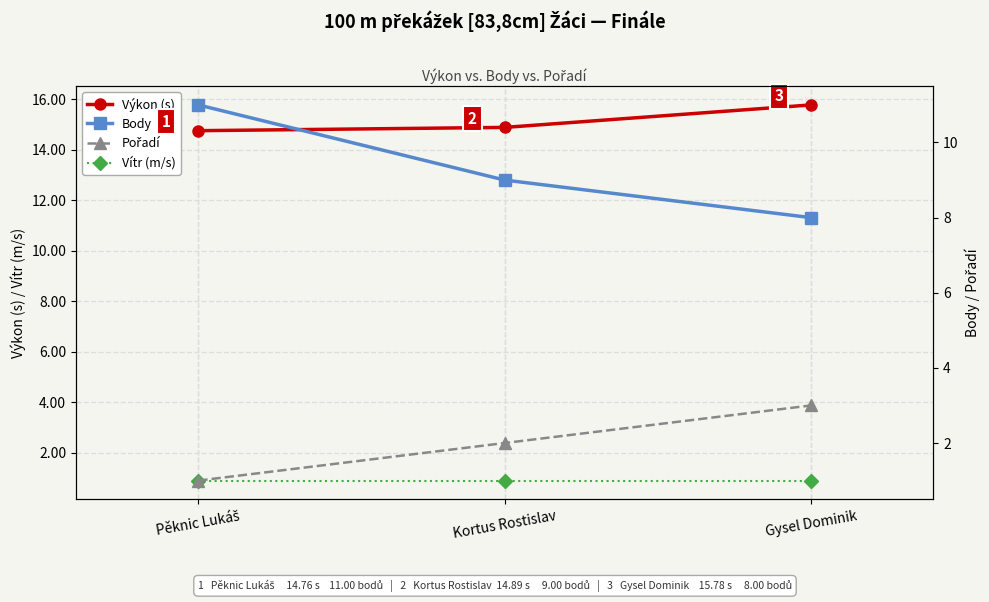

Which has a higher value, Kortus Rostislav or Gysel Dominik?

Gysel Dominik